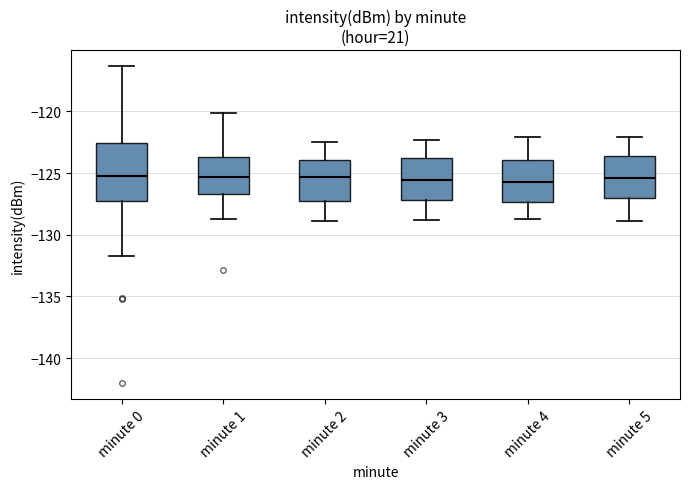

Where does the lower whisker of the box for minute 3 end on the y-axis? The values are not printed on the chart, so give them approximately, as read against the axis.

-129.0